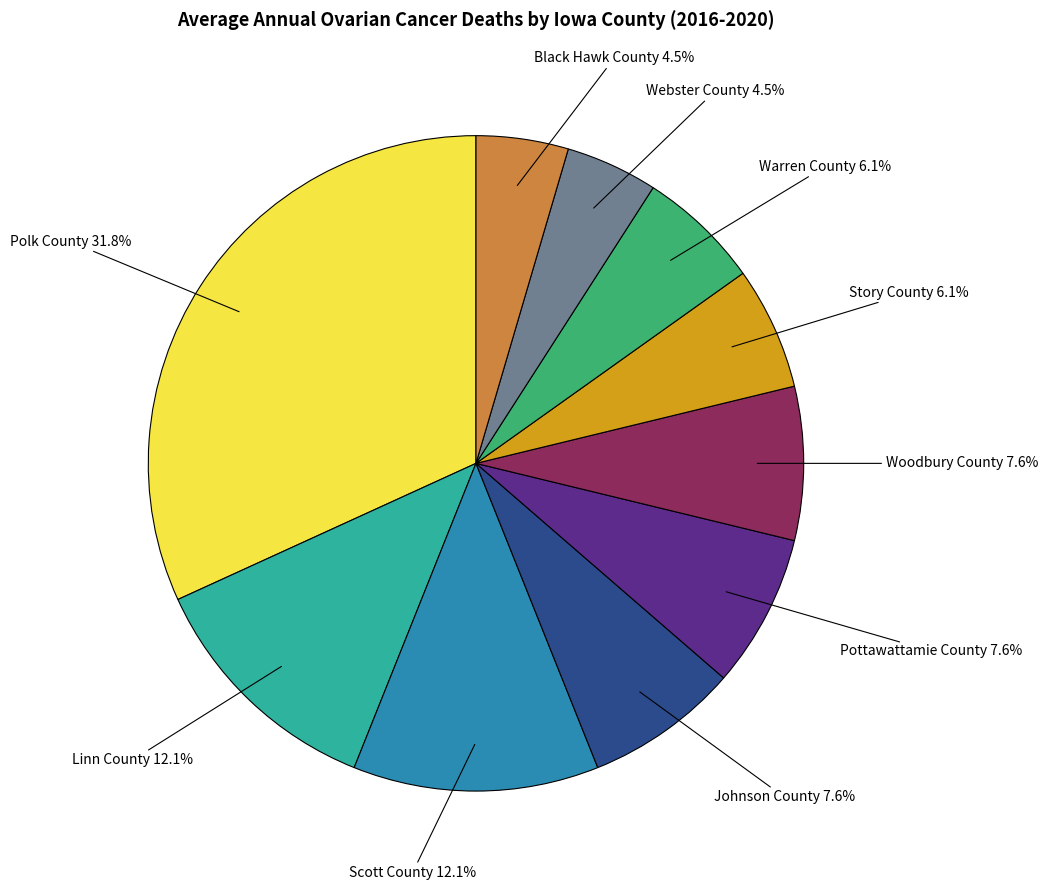

What portion of the pie excludes Warren County?

93.9%